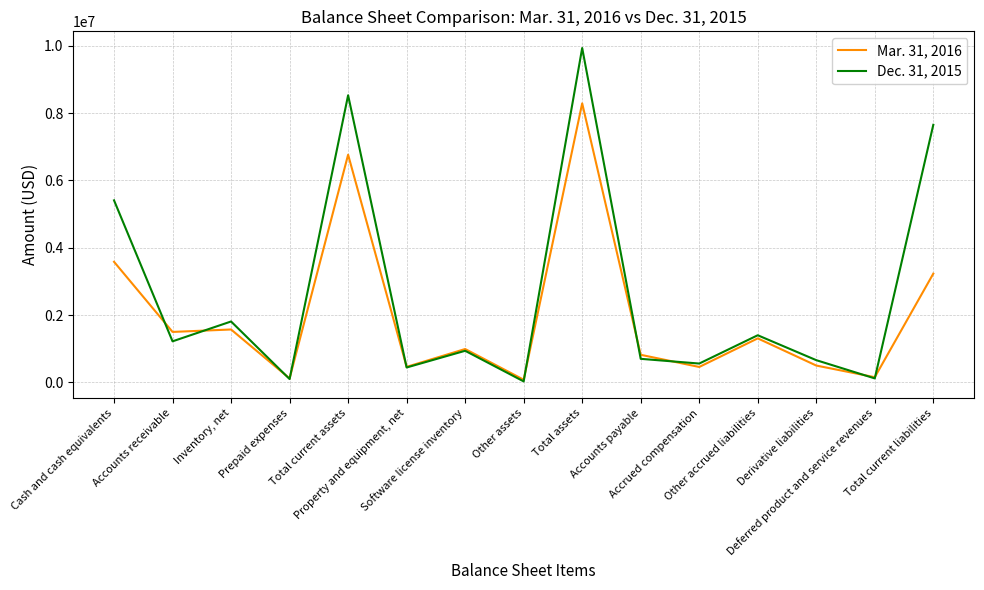

Which series has the largest range (max minus min)?

Dec. 31, 2015